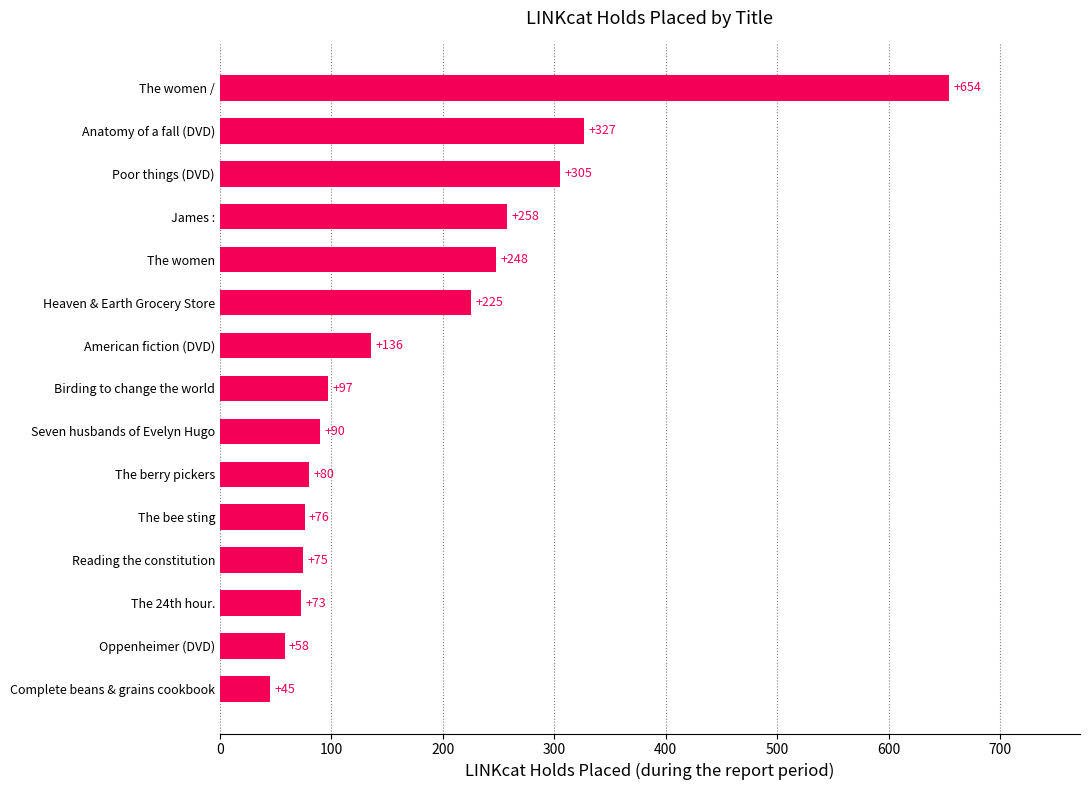

What is the difference between the maximum and minimum values?

609